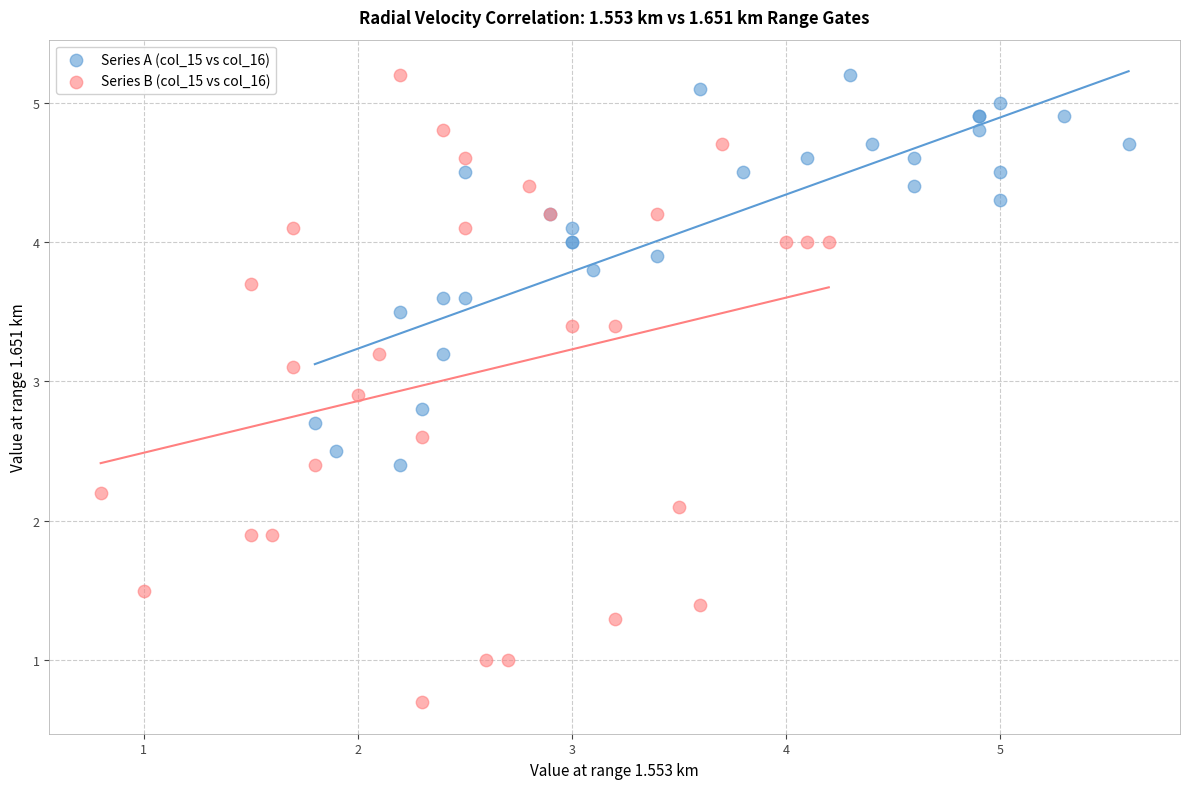

Which series contains the lowest Y value?

Series B (col_15 vs col_16)